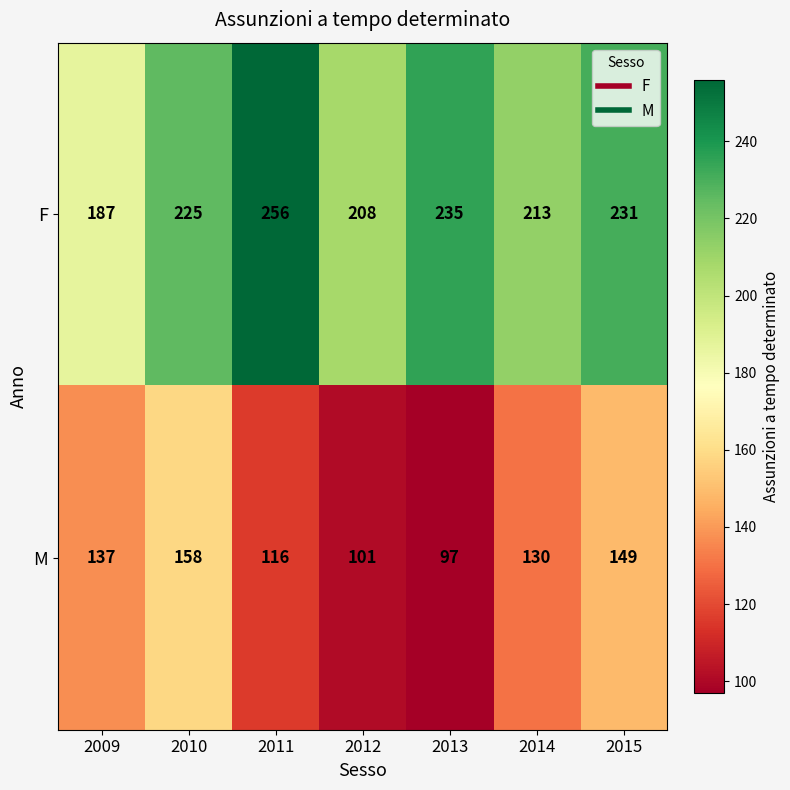

What is the approximate value of F at 2009?

187